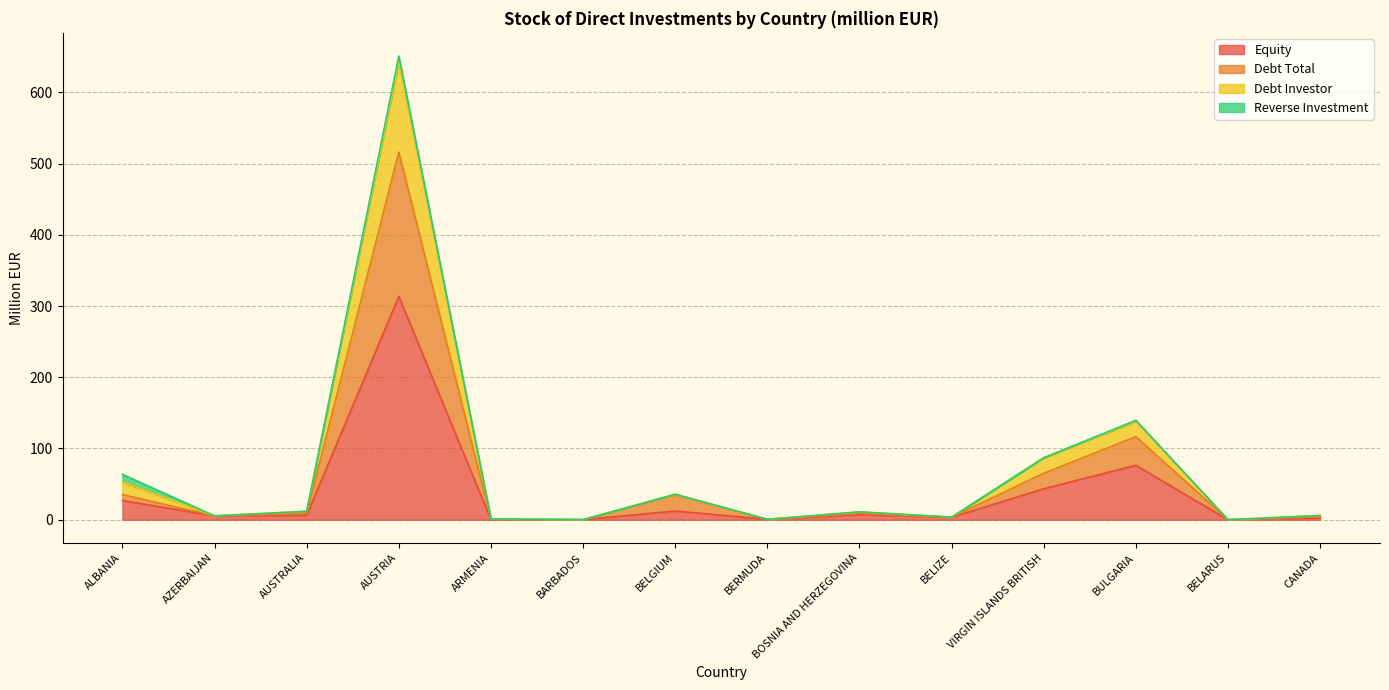

What is the sum of the Debt Total values at BULGARIA and BOSNIA AND HERZEGOVINA?

125.5